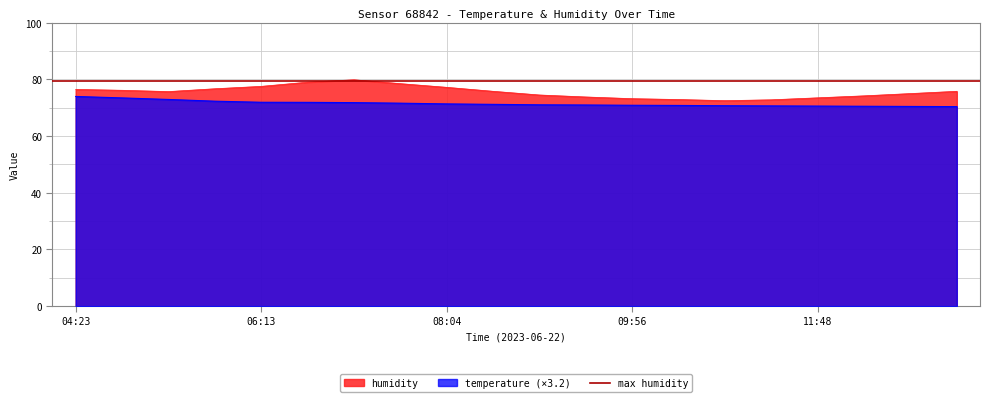

The value of humidity at 05:45 is 76.7. True or false?

True